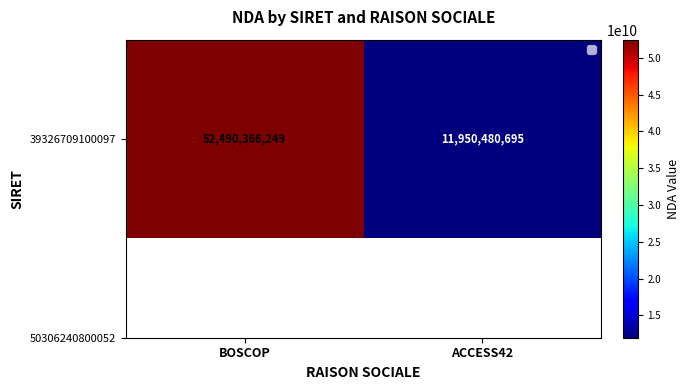

What is the change in value from BOSCOP to ACCESS42?

-40539885554